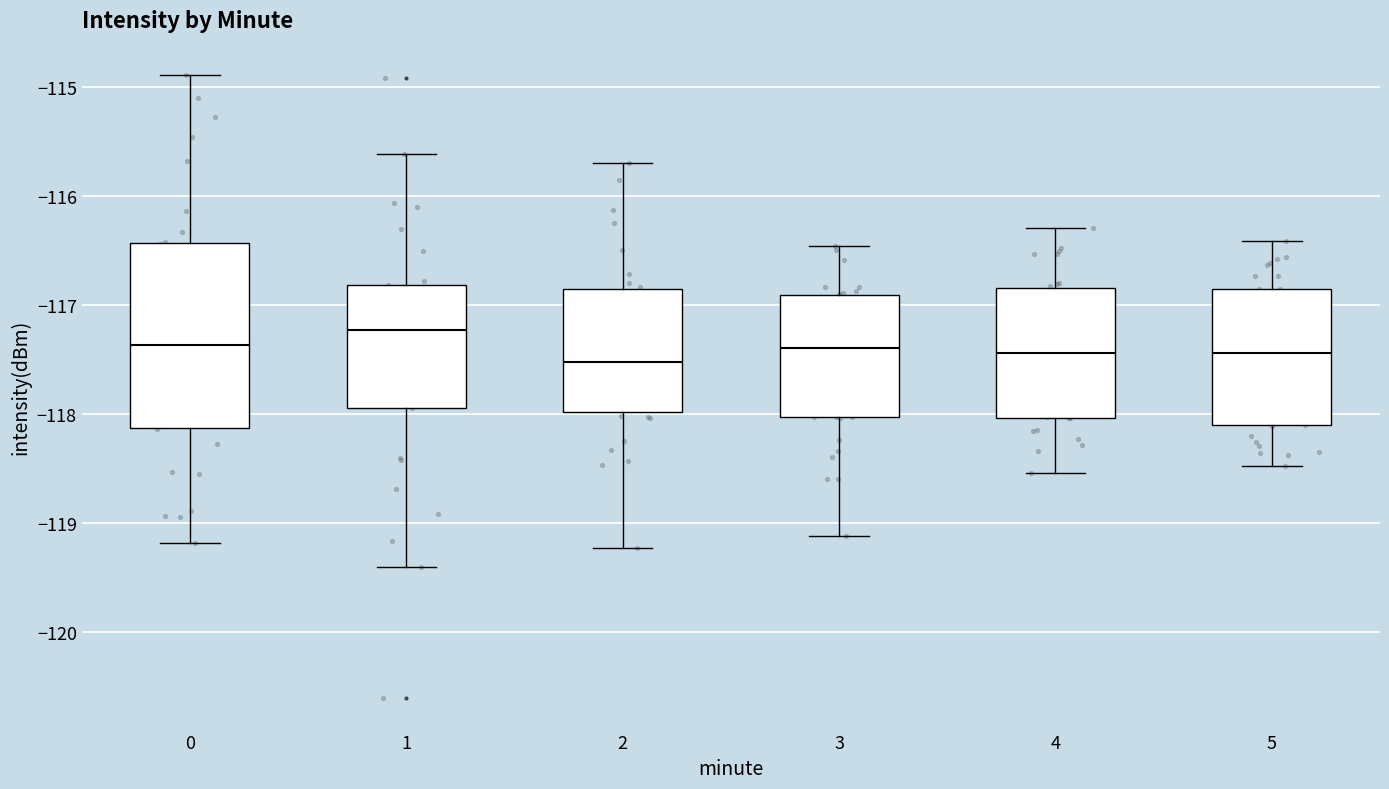

Which box is the tallest, from its lower edge to its upper edge?

0